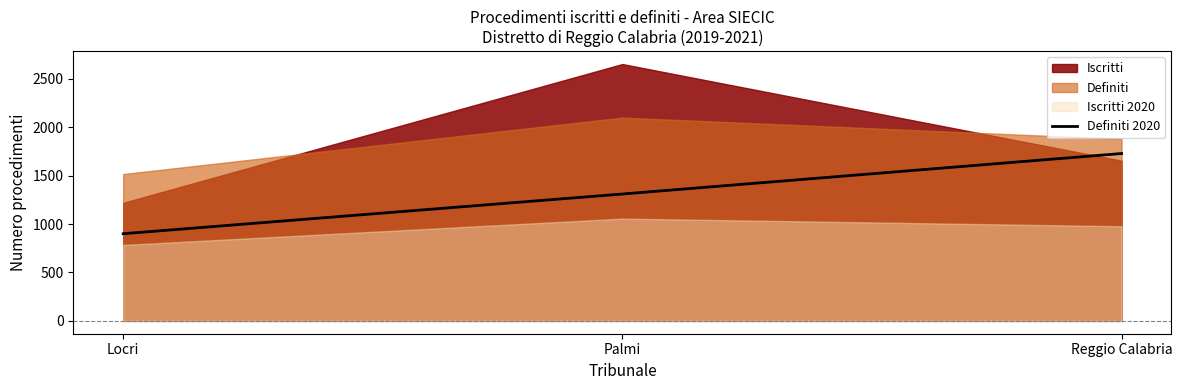

Rank the categories by value from highest to lowest.

Reggio Calabria, Palmi, Locri